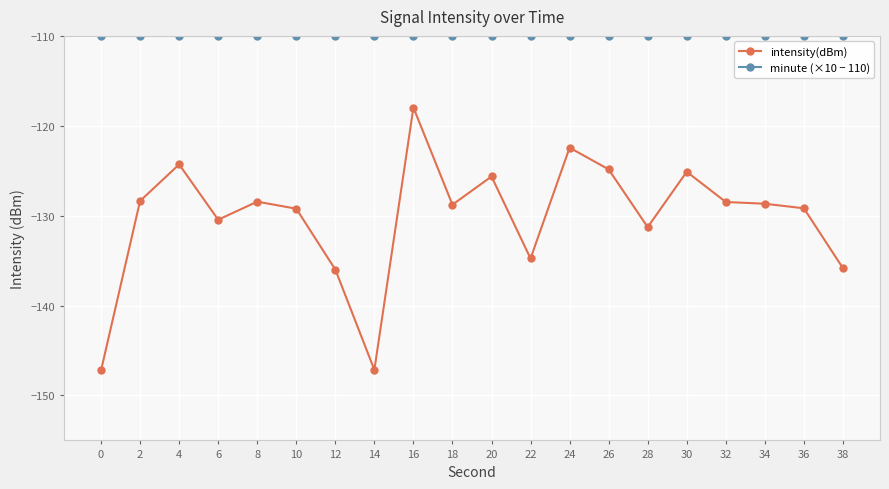

Rank the series at 16 from highest to lowest value.

minute (×10 − 110), intensity(dBm)